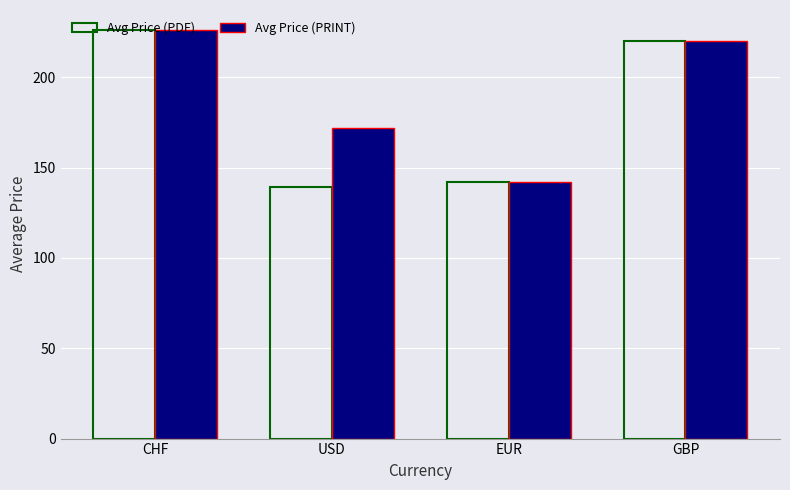

Rank the categories by Avg Price (PRINT) value from highest to lowest.

CHF, GBP, USD, EUR